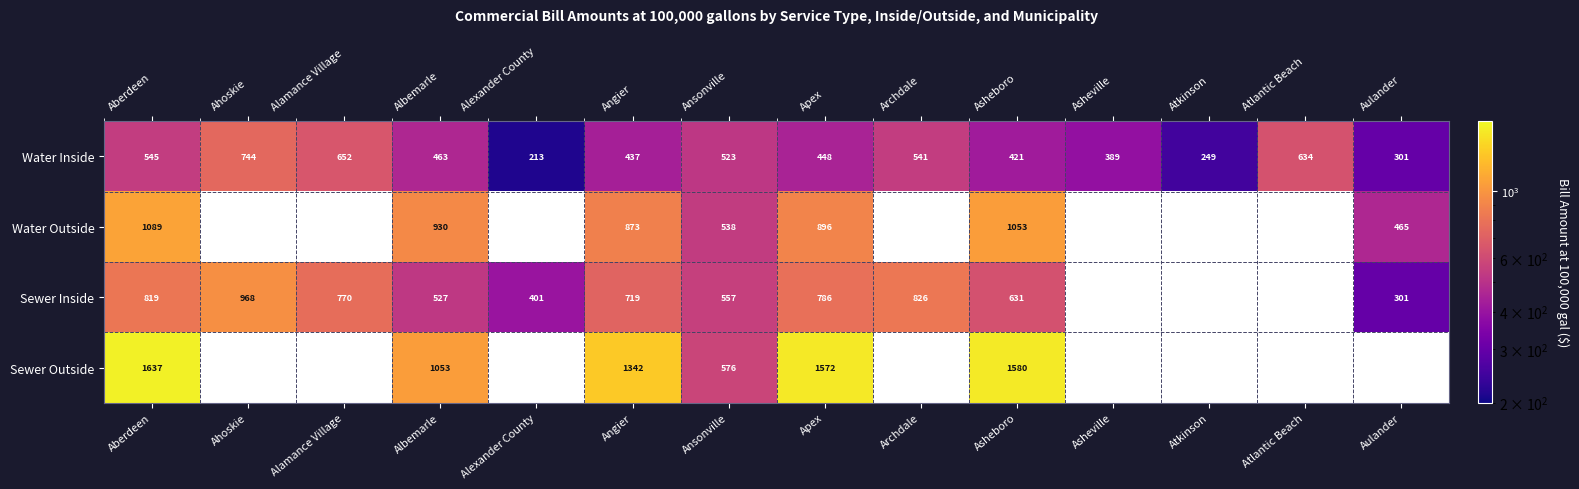

At which category does the chart reach its peak across all series?

Aberdeen